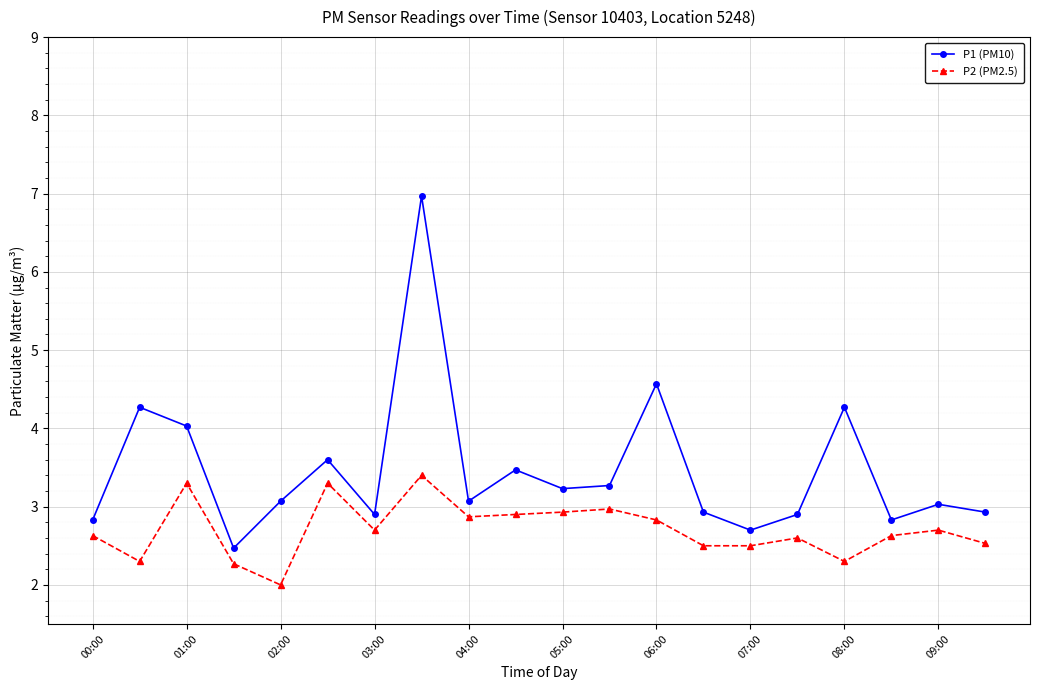

Is this an area chart (filled region under the line)?

No